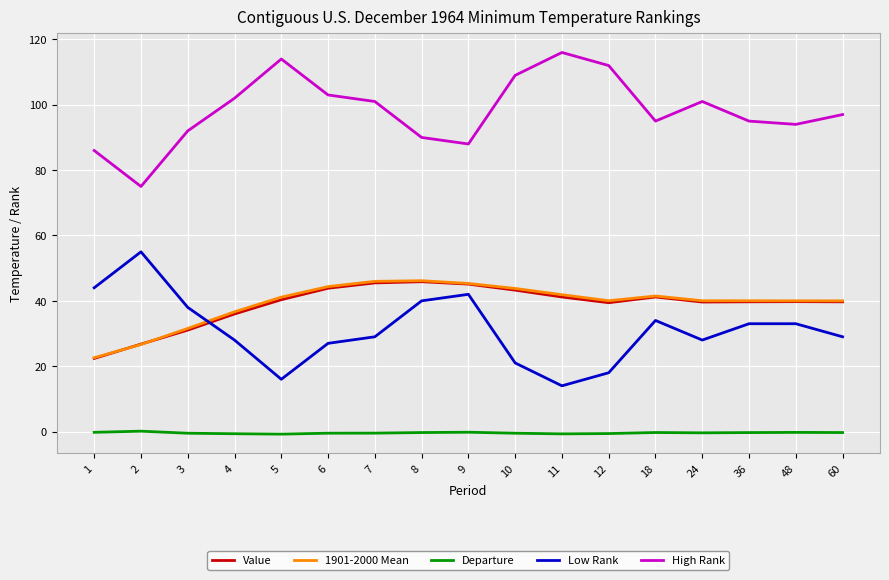

True or false: Departure and Value intersect in this chart.

False